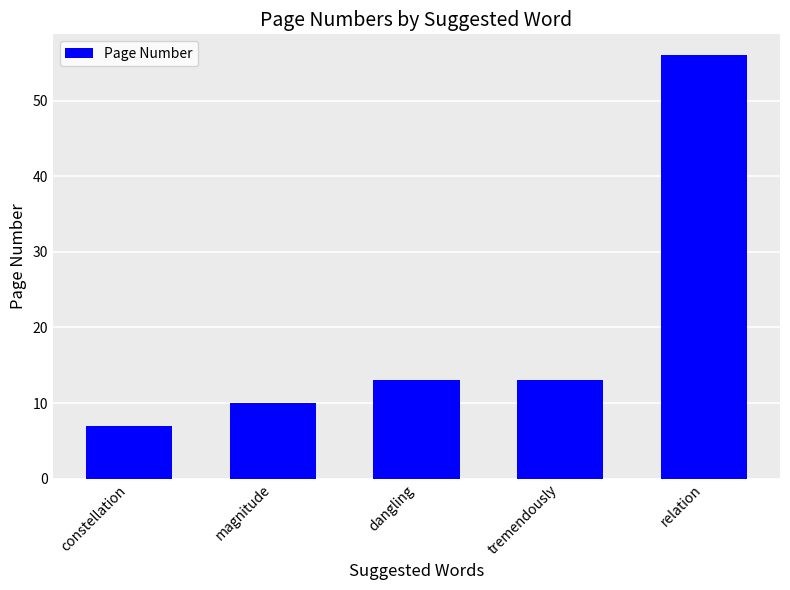

What is the sum of the values at tremendously and dangling?

26